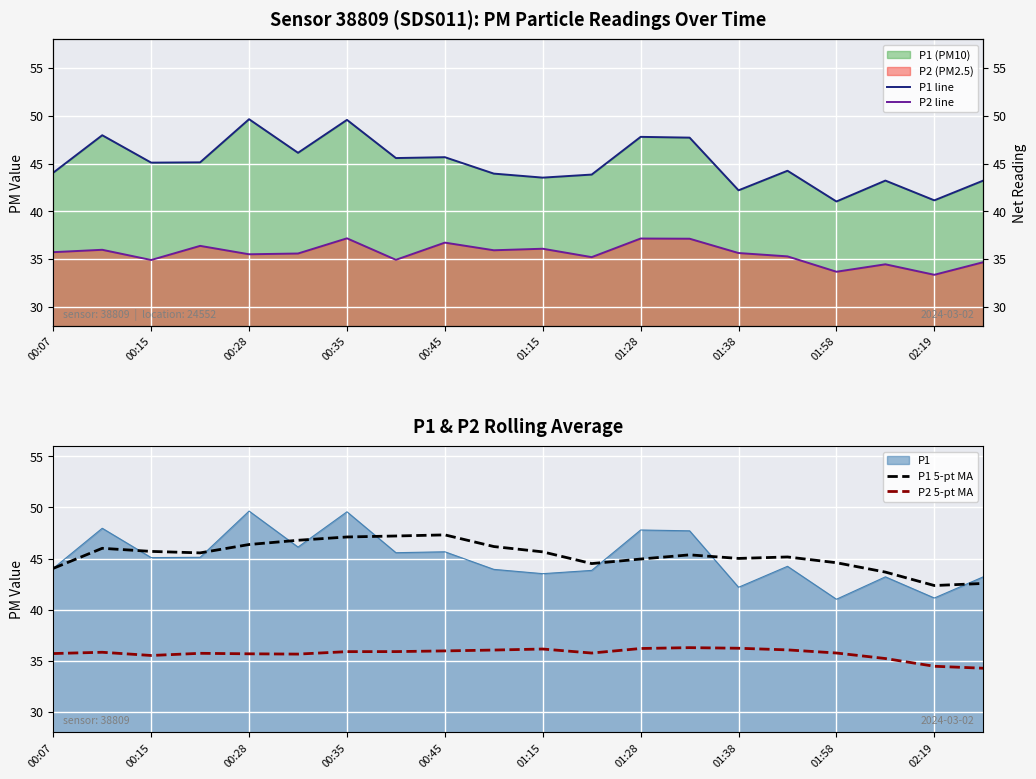

What is the lowest value of the P1 5-pt MA series?

42.4